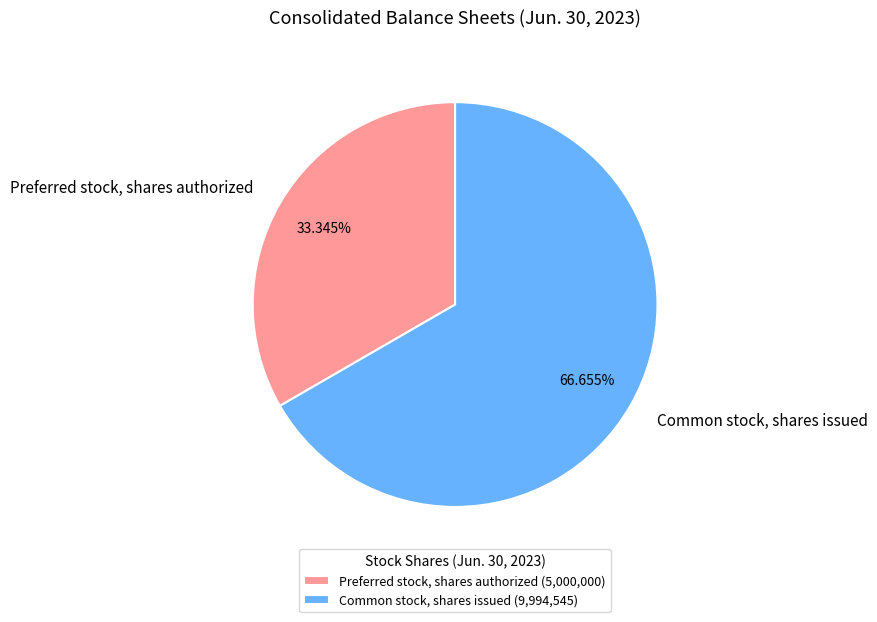

Do Preferred stock, shares authorized and Common stock, shares issued together represent more than half of the pie?

Yes